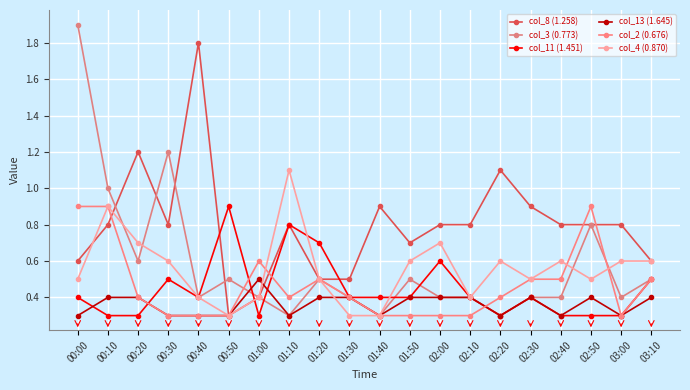

Where is the first local maximum for col_2 (0.676)?

01:00